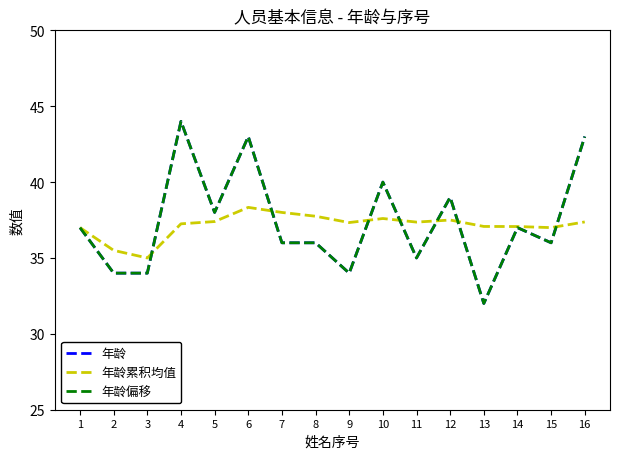

At which category is the sum across all series the highest?

4